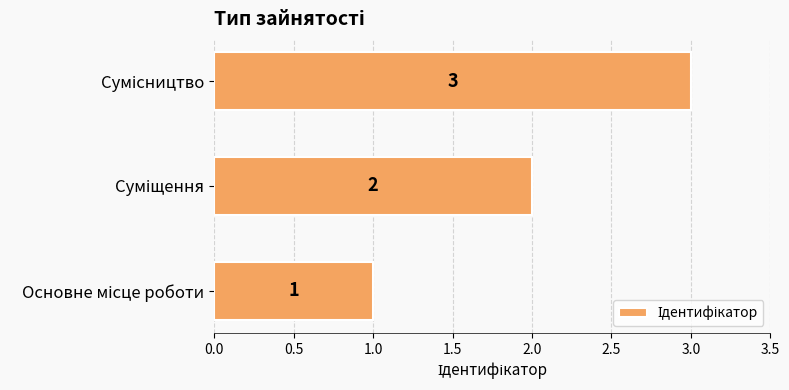

Count the values in the range 1 to 3.

3